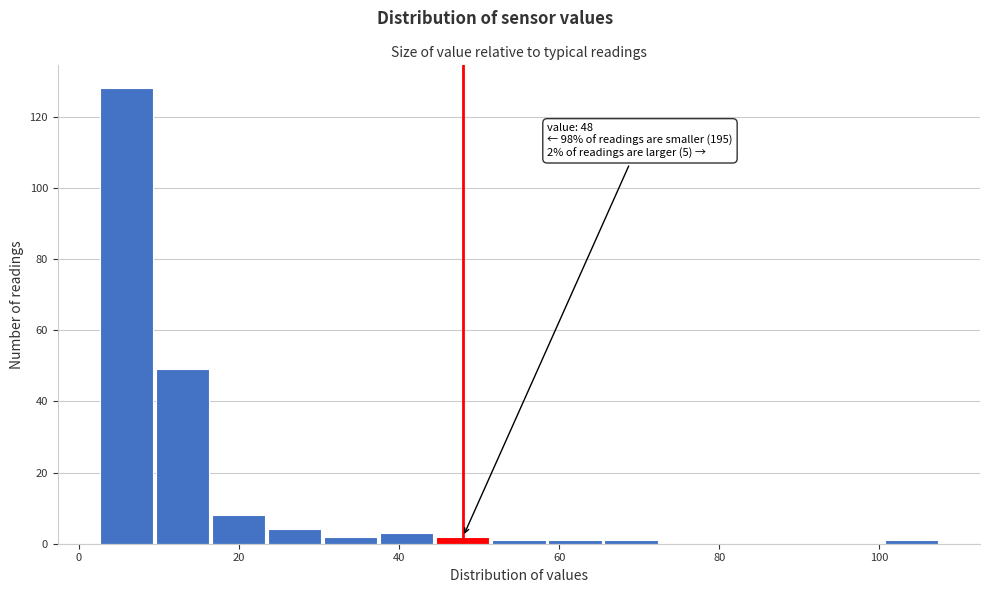

Around what value on the x-axis is the tallest bar? Give the approximate position of its centre, as read against the axis.

6